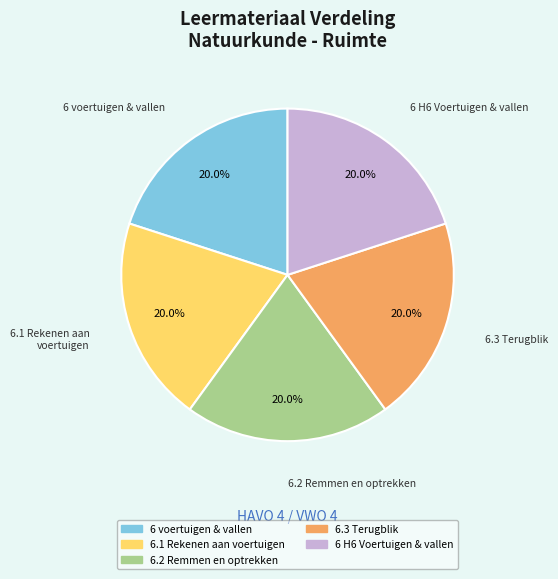

Approximately how many times larger is the value at 6.3 Terugblik compared to 6 voertuigen & vallen?

1.0